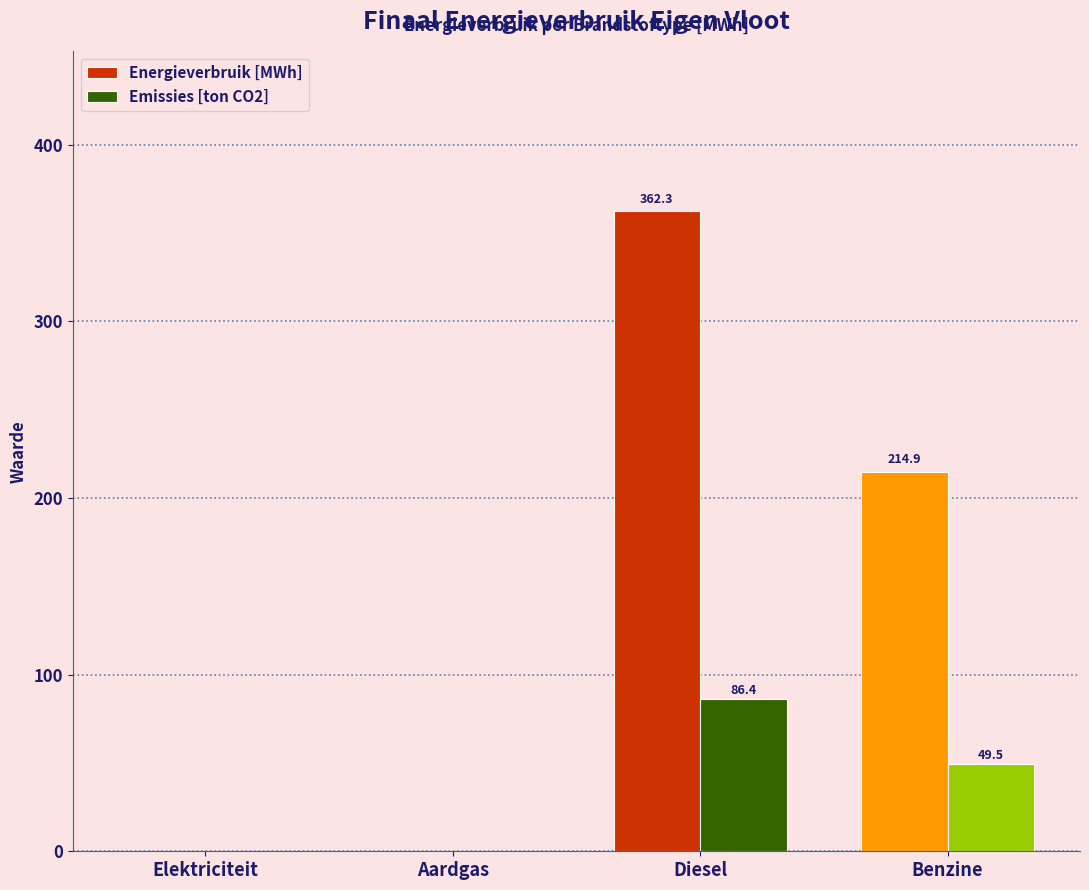

Reading right to left, list all the values displayed in this chart.

Energieverbruik [MWh]: Benzine=214.9	Diesel=362.3	Aardgas=0.0	Elektriciteit=0.0
Emissies [ton CO2]: Benzine=49.5	Diesel=86.4	Aardgas=0.0	Elektriciteit=0.0